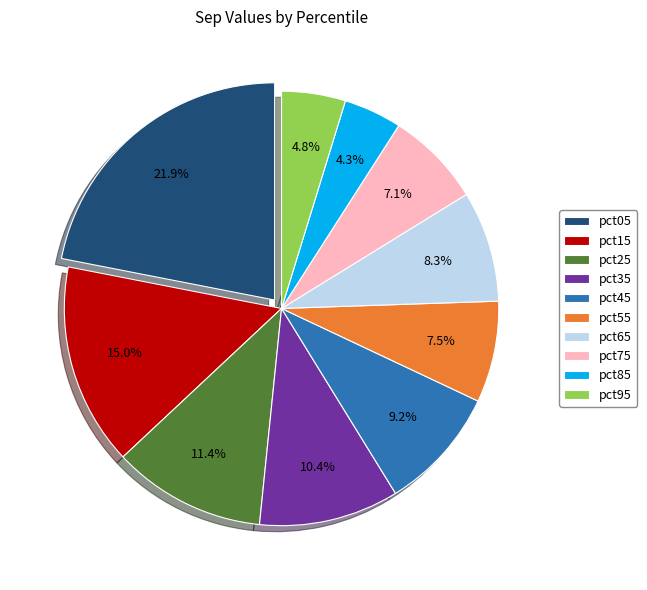

Does pct25 represent more than half of the total?

No